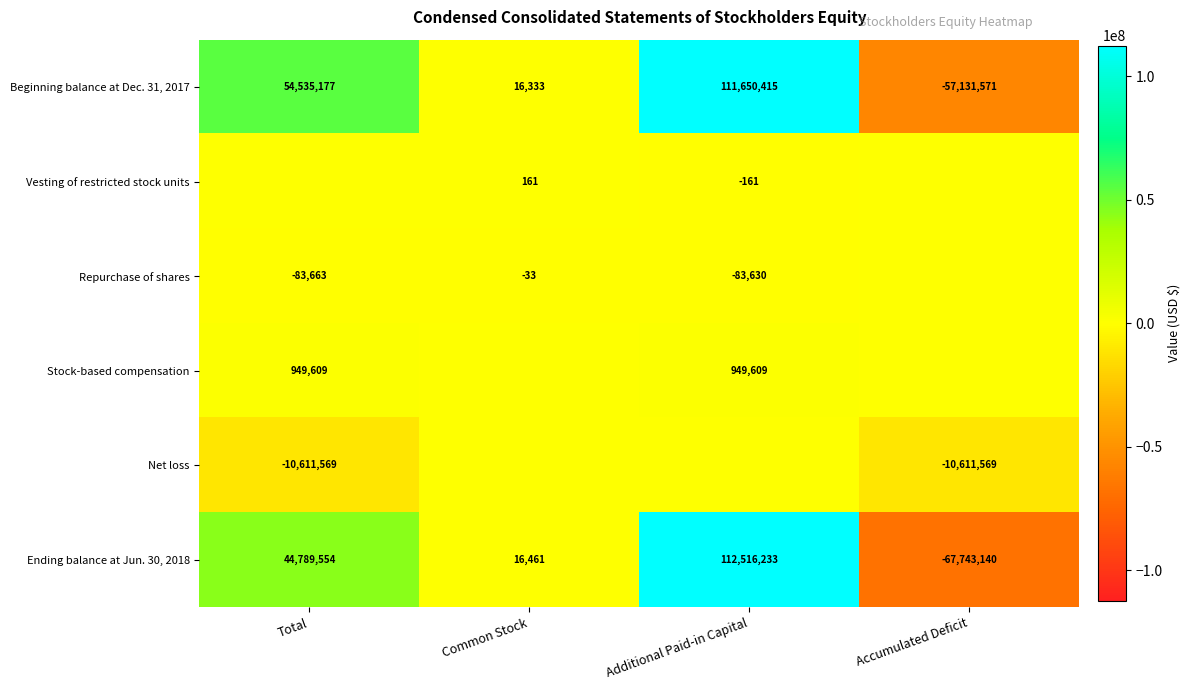

What is the difference between the Ending balance at Jun. 30, 2018 values at Common Stock and Total?

44773093